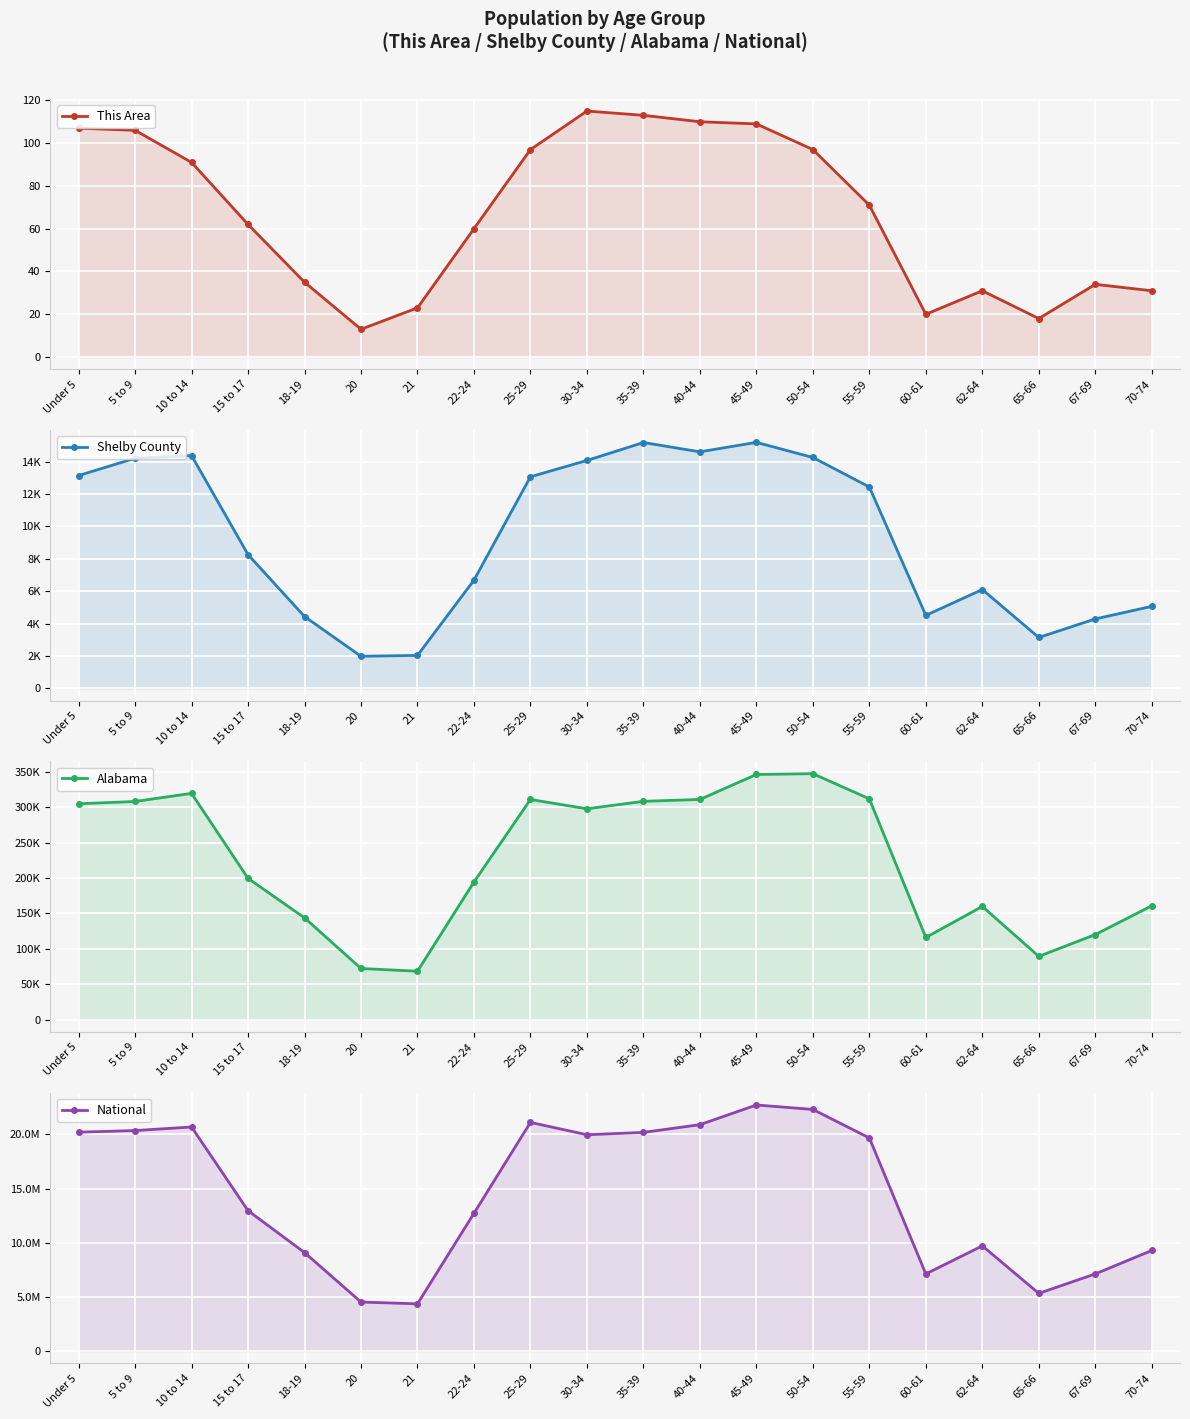

Is the value of This Area at 30-34 greater than the value of Shelby County at 70-74?

No